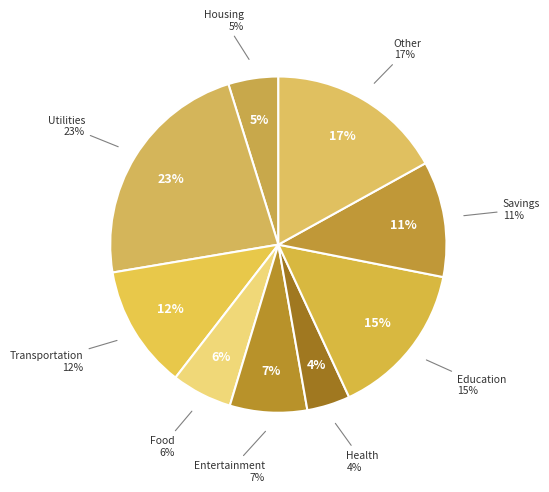

How many slices are in this pie chart?

9